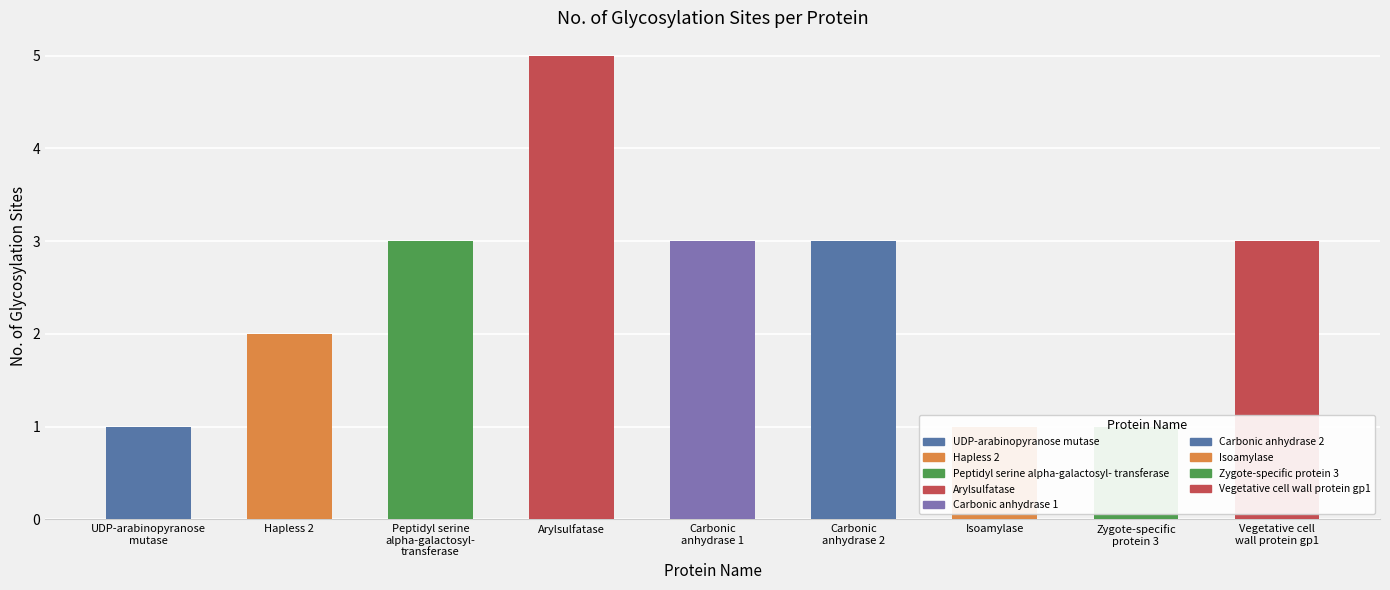

What is the value of the 3rd bar from the left?

3